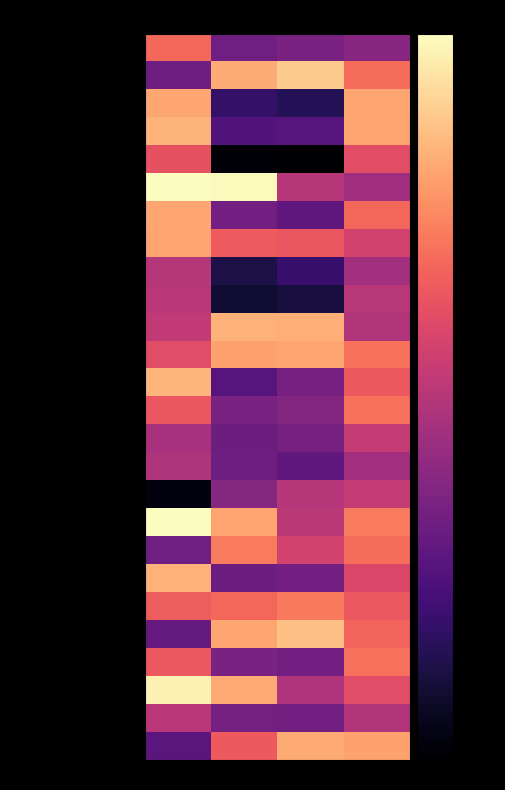

At U4, list the series in order from smallest to largest.

AGUILAR GOMEZ GERMAN, CRUZ JUAREZ ALONDRA, GOMEZ GOLPE JENIFER, MONTUFA LASCARES MILERNA, LLANOS CHIPOL FRIDA, URIETA MARTINEZ KARINA, HERRERA MIROS KENIA, MONTIEL XALA MARJORIE, MORALES CHAGALA MIGUEL, GALINDO CATEMAXCA MAYBETH, PUCHETA VELASCO ELIZABETH, TOTO POLITO ROSARIO, CHIGO ALFONSO DAMARIS, RINCON PEDROZA OMAR, MAYA SEBA JORGE, RIVEROLL SANTOS PABLO, CRUZ MARCIAL LILIANA, ANTEMATE AREVALO RAFAEL, PAXTIAN BAXIN ANAHI, MIXTEGA CAYETANO MONICA, SOTELO GRANDA GUMA, LOPEZ COTA KATHYA, ORTIZ MORALES MANUEL, VERGARA FERNANDEZ IRAD, CAPORAL VALENTIN CESAR, CAMPOS GABINO RODRIGO